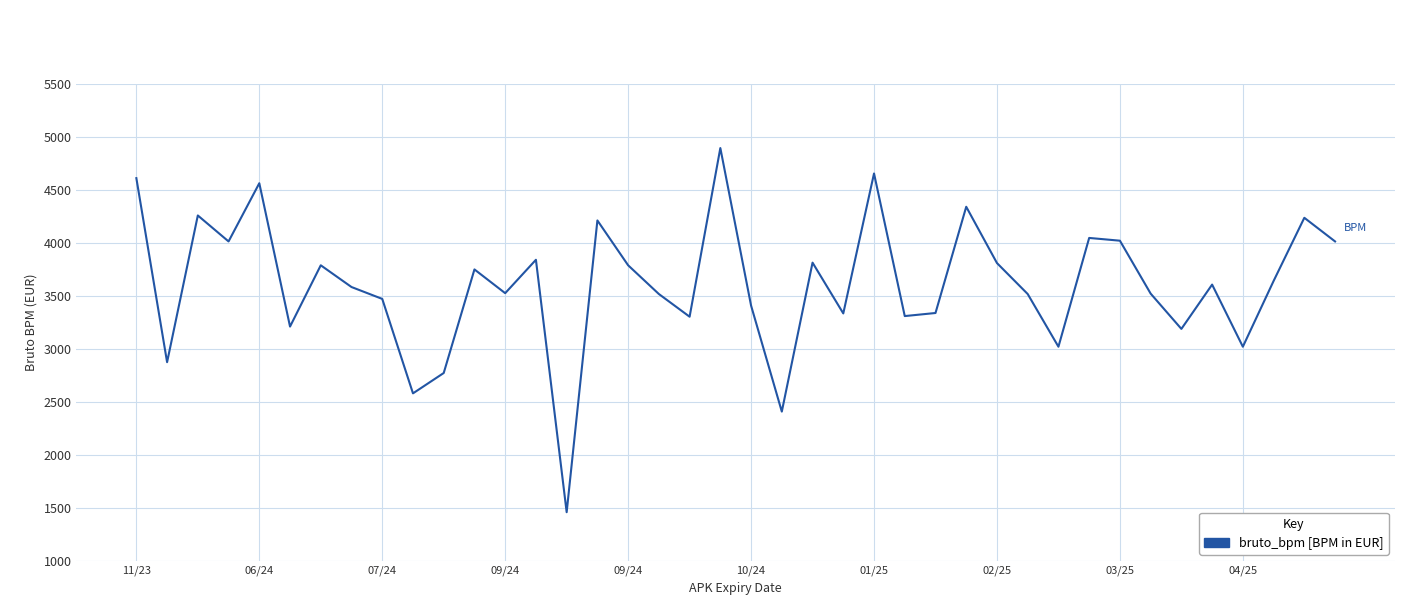

What is the greatest value displayed?

4896